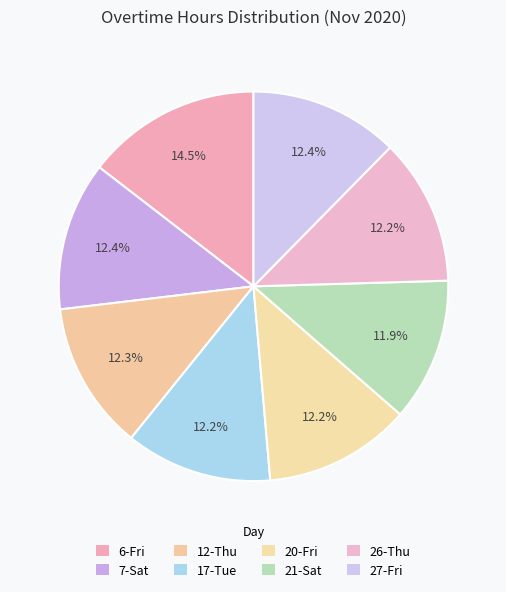

To the nearest percent, what is the average slice percentage?

12%